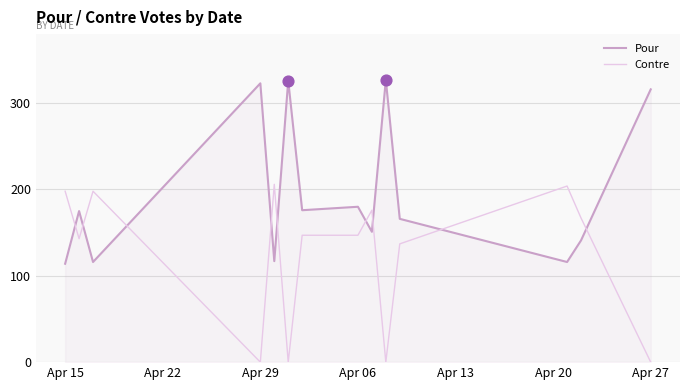

Rank the series by their maximum value, from lowest to highest.

Contre, Pour